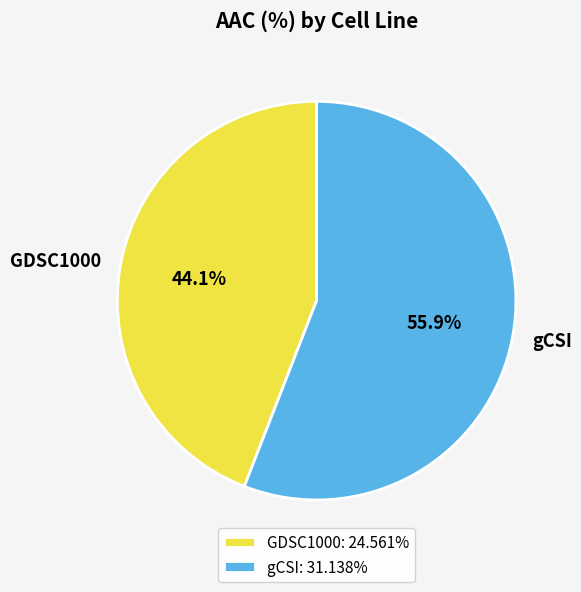

To the nearest percent, what portion does gCSI represent?

56%